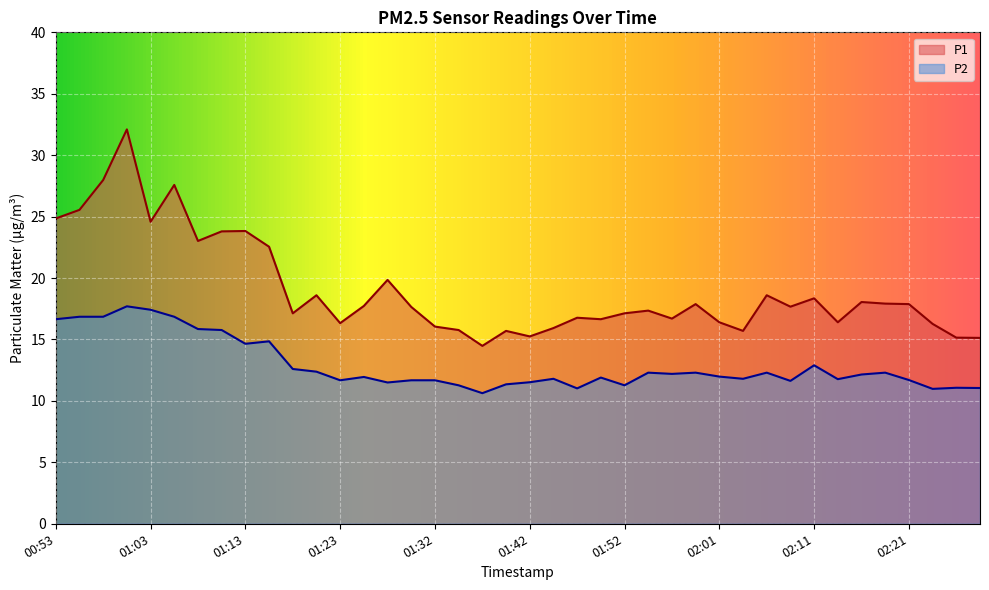

Where is P1 nearest to the value 23?

01:08